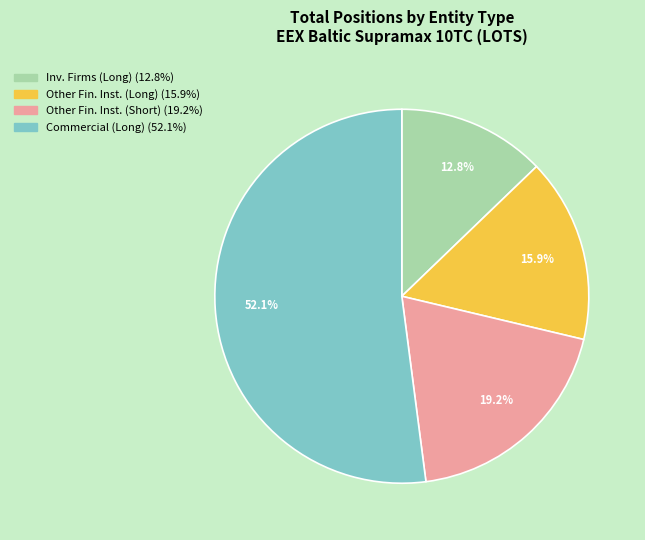

Does any single category account for the majority?

Yes